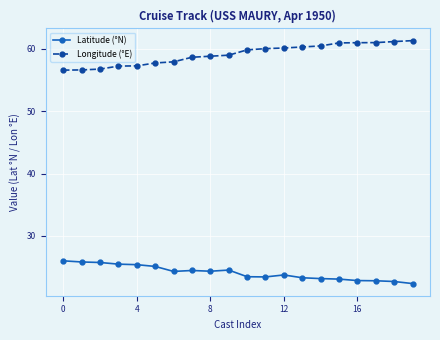

How many lines are shown in the chart?

2